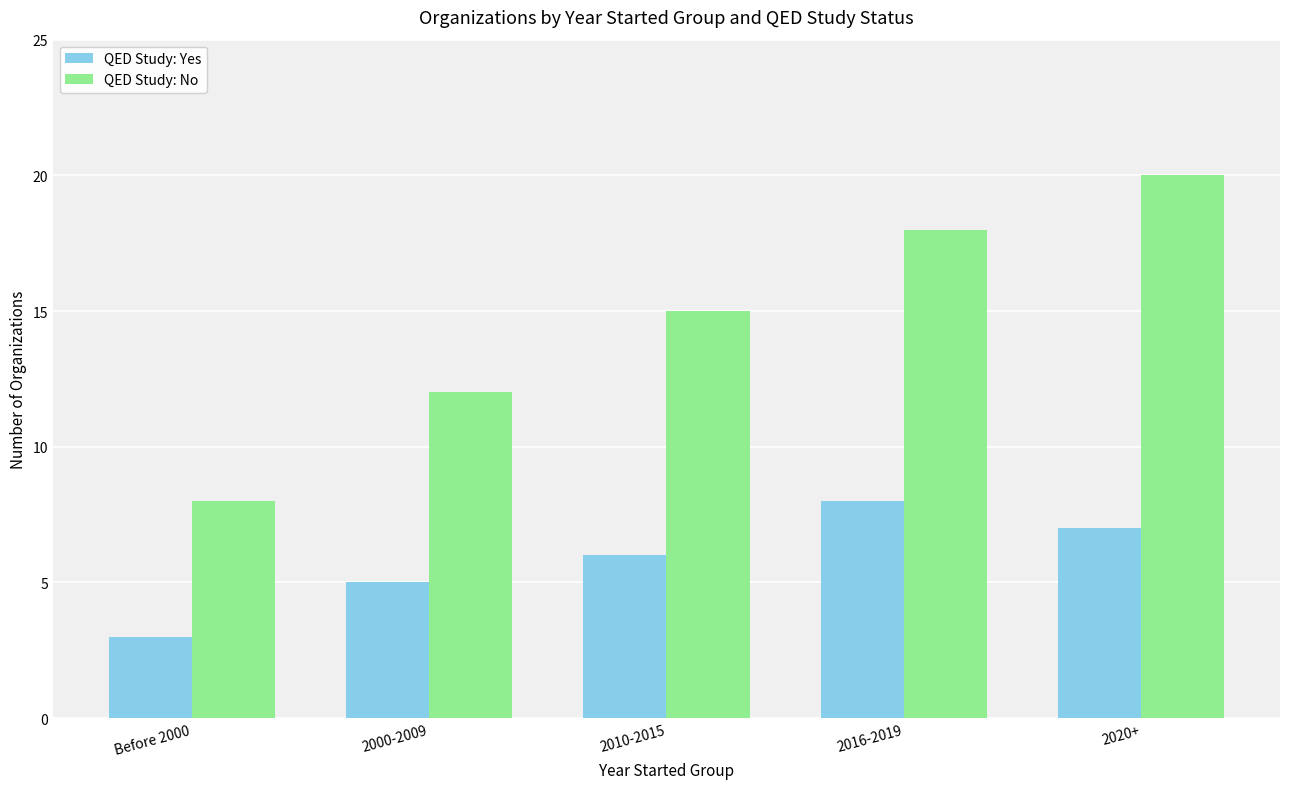

Is the value of QED Study: Yes at 2020+ greater than the value of QED Study: No at 2016-2019?

No